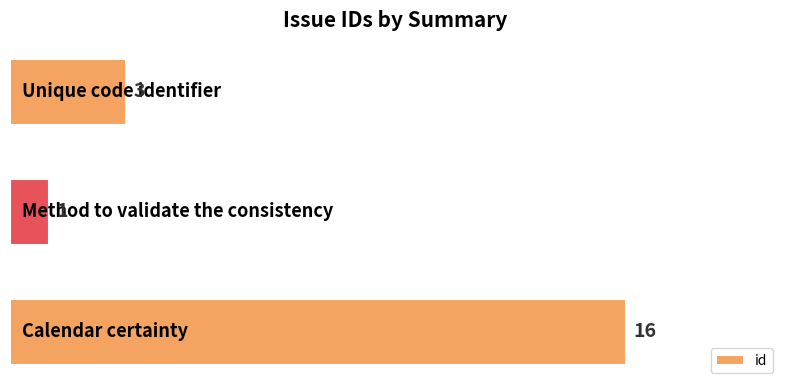

What is the maximum value shown in the chart?

16